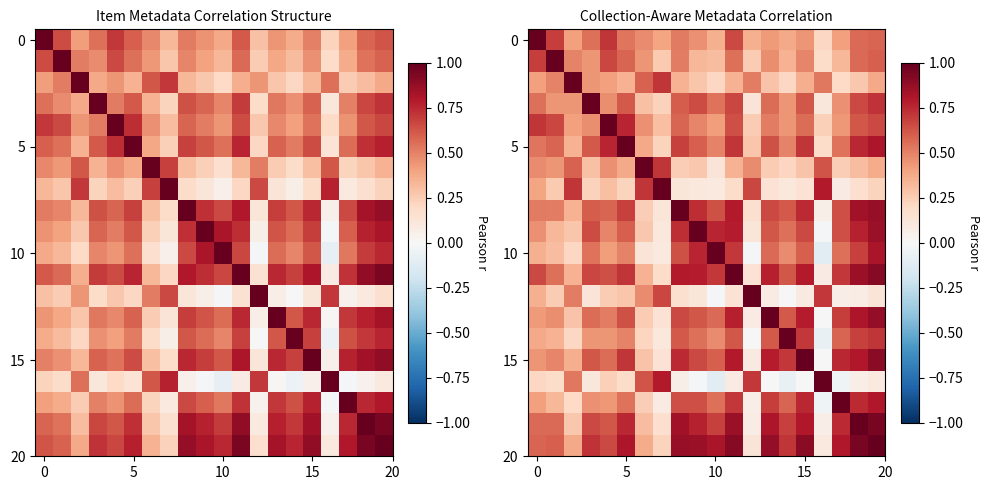

What is the maximum value shown in the chart?

1.0